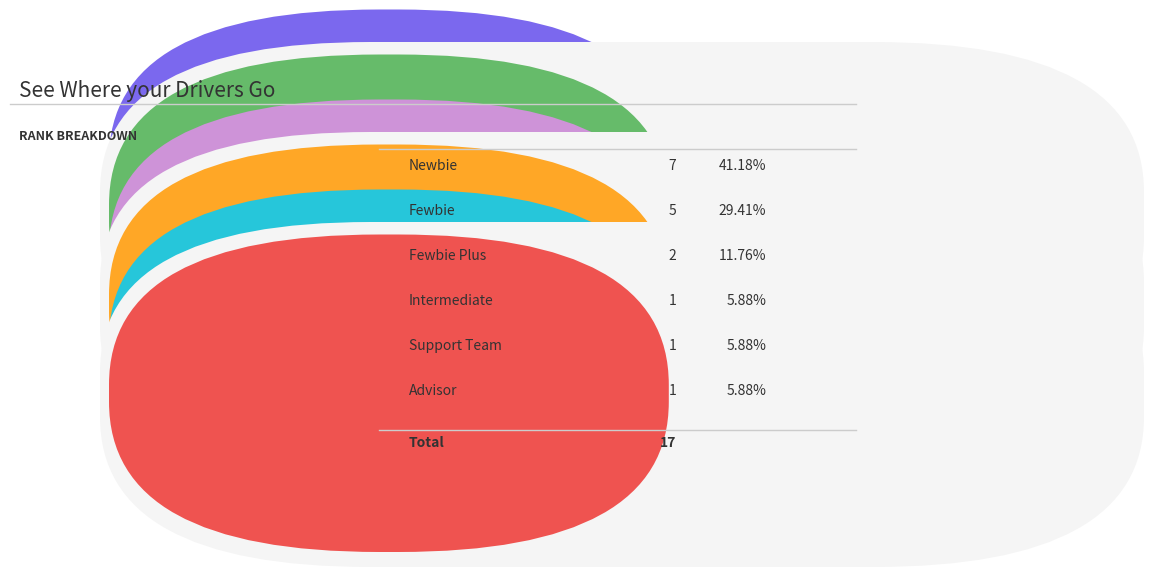

How many segments does this pie chart have?

6